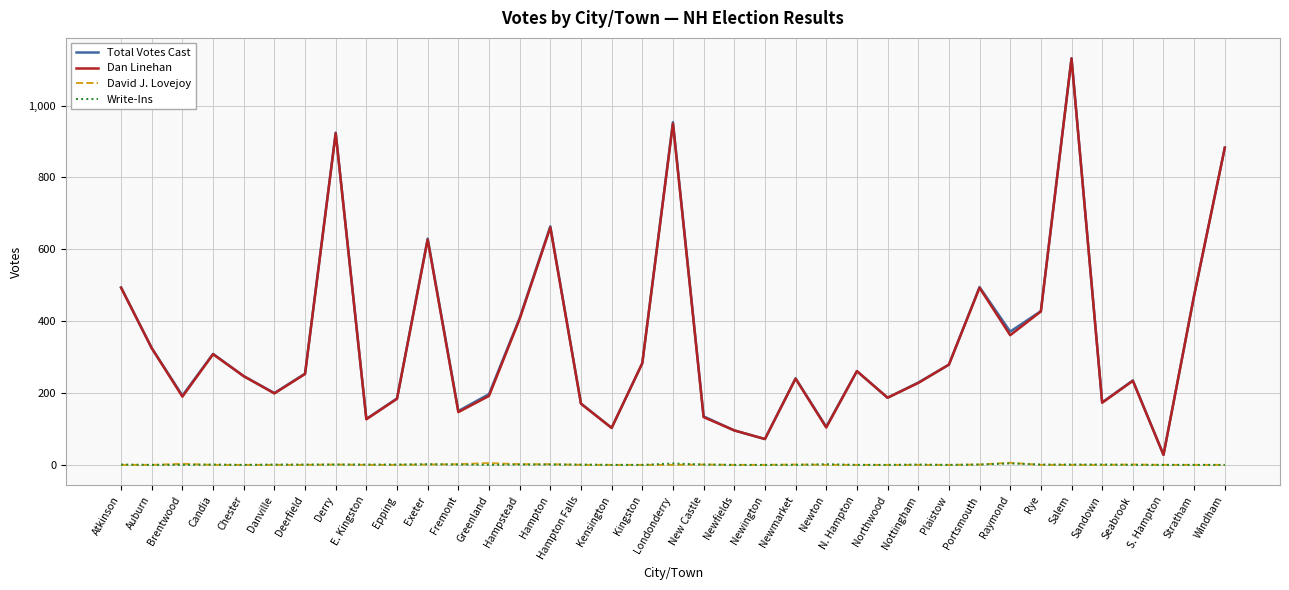

Which series has the largest range (max minus min)?

Total Votes Cast